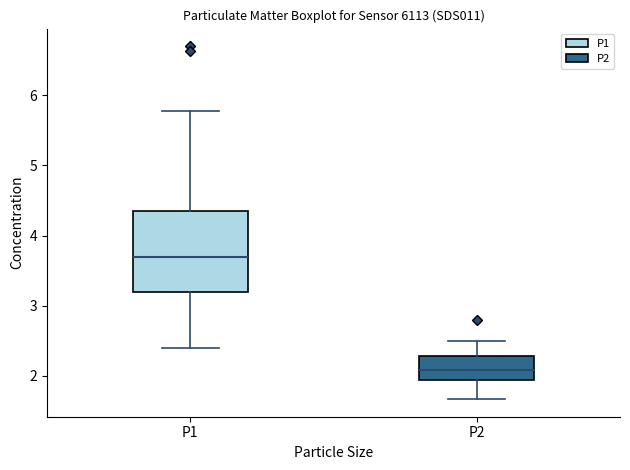

Where does the upper whisker of the box for P2 end on the y-axis? The values are not printed on the chart, so give them approximately, as read against the axis.

2.5